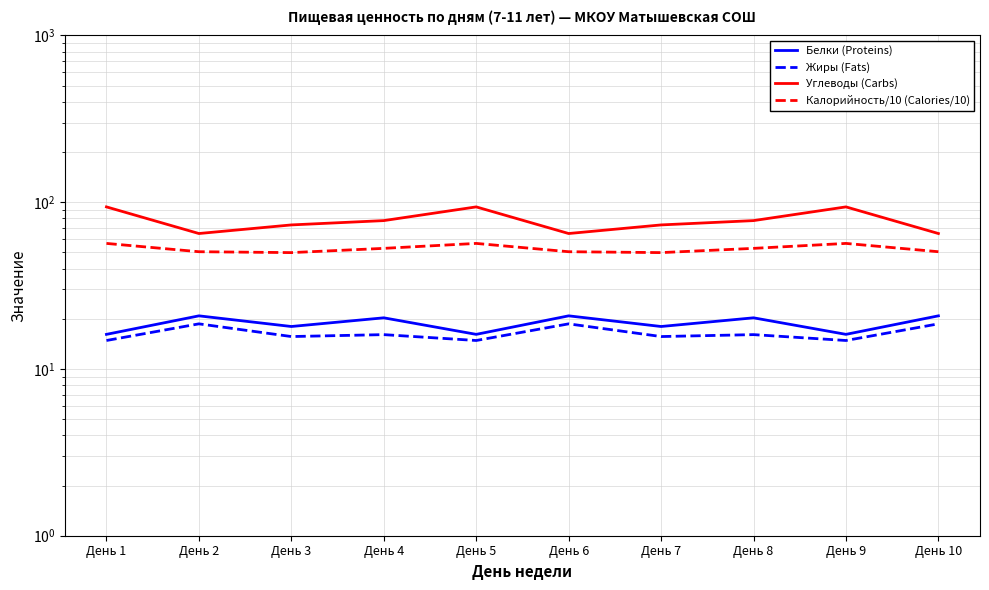

What is the difference between the Жиры (Fats) values at День 10 and День 8?

2.6